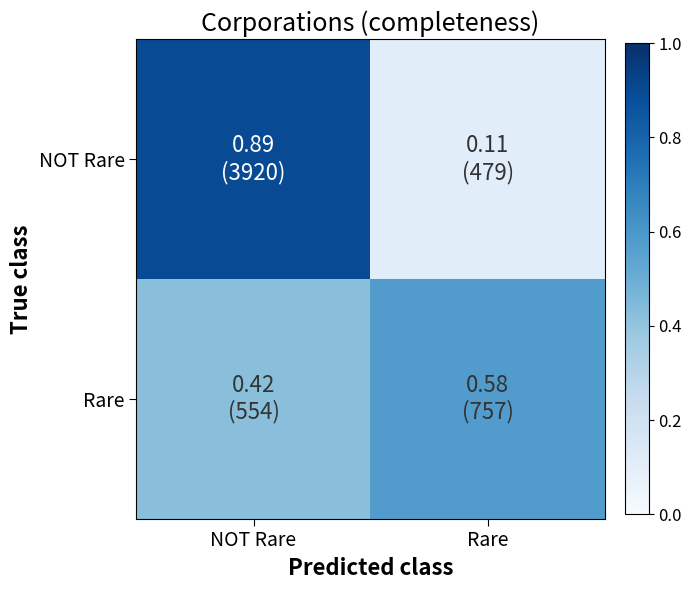

What is the total value across all series at Rare?

0.7